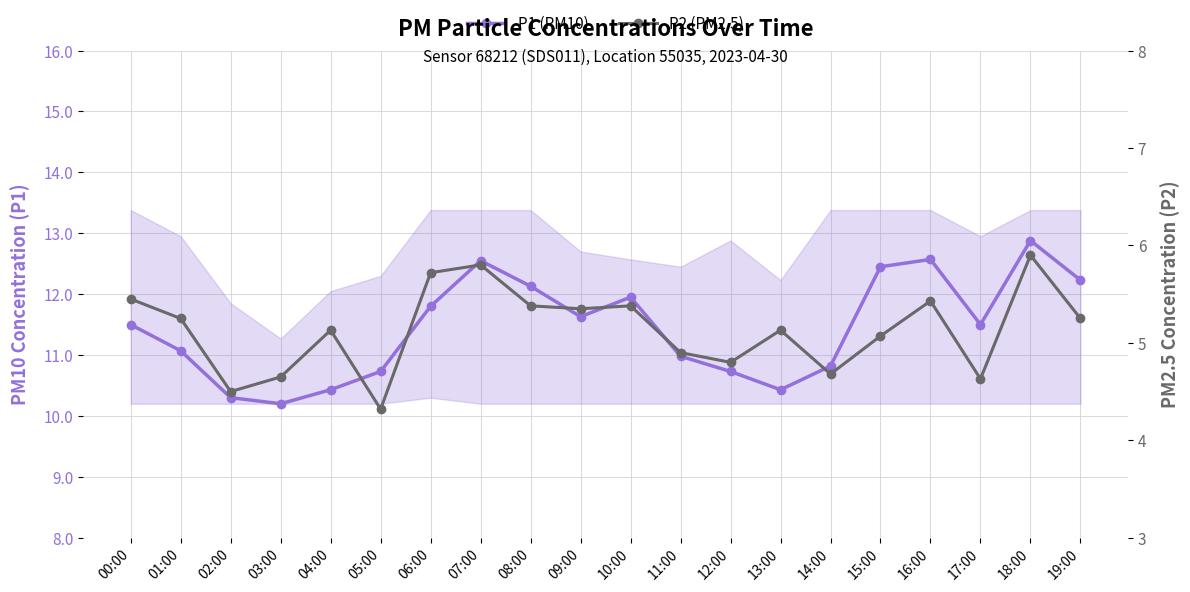

True or false: P2 (PM2.5) and P1 (PM10) intersect in this chart.

False